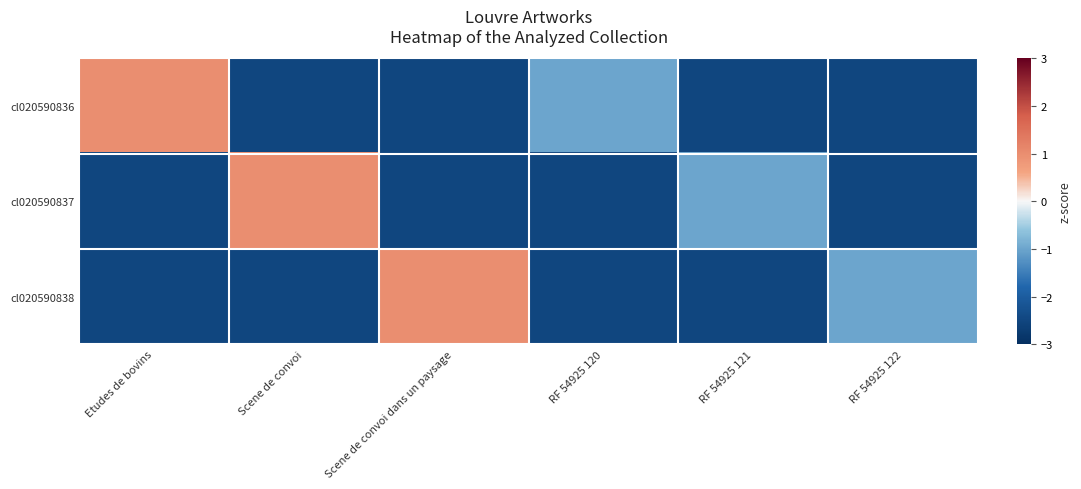

Count the number of categories in the chart.

6